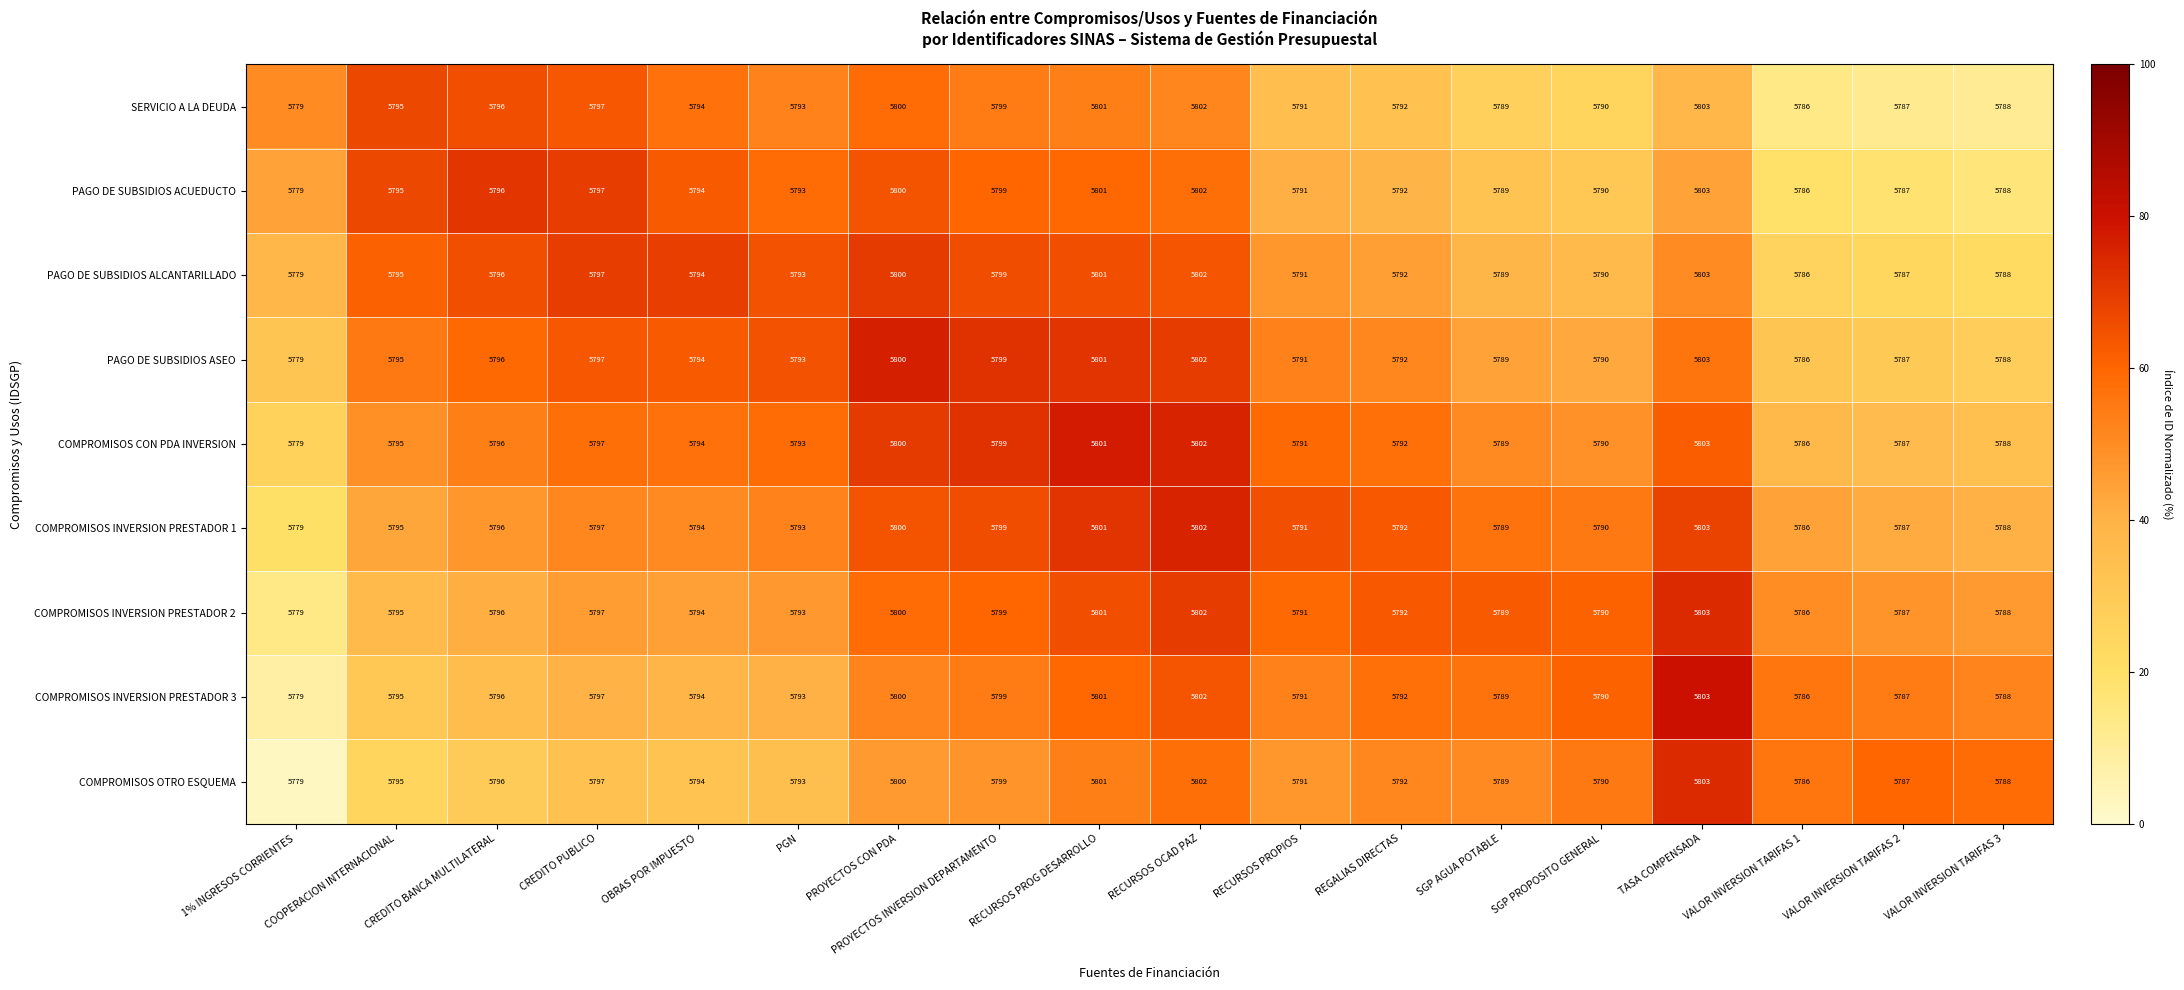

Is it true that PAGO DE SUBSIDIOS ASEO equals 5794 at OBRAS POR IMPUESTO?

True